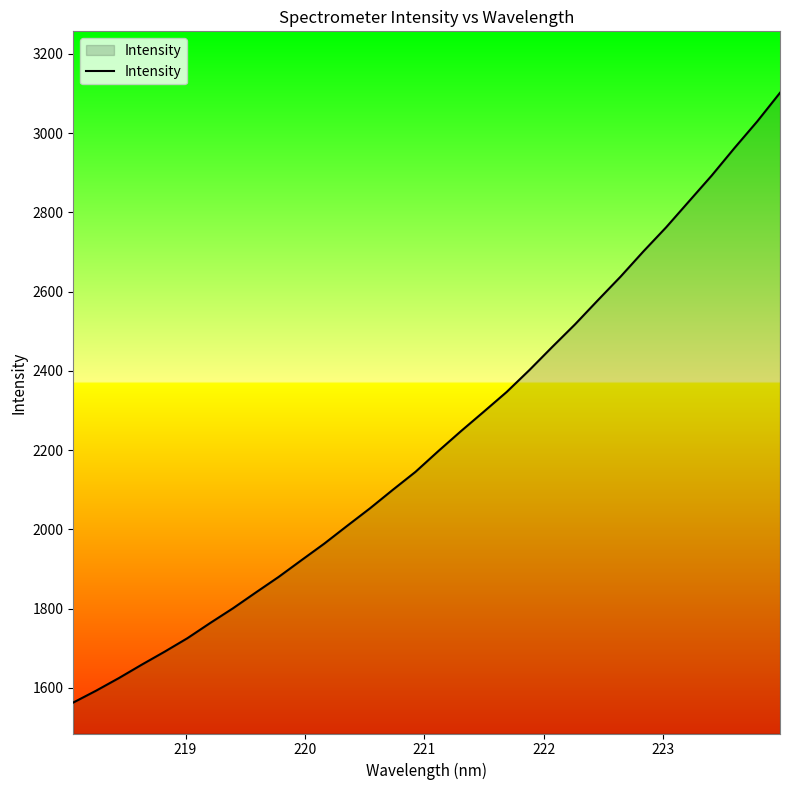

What is the difference between the maximum and minimum values?

1538.8